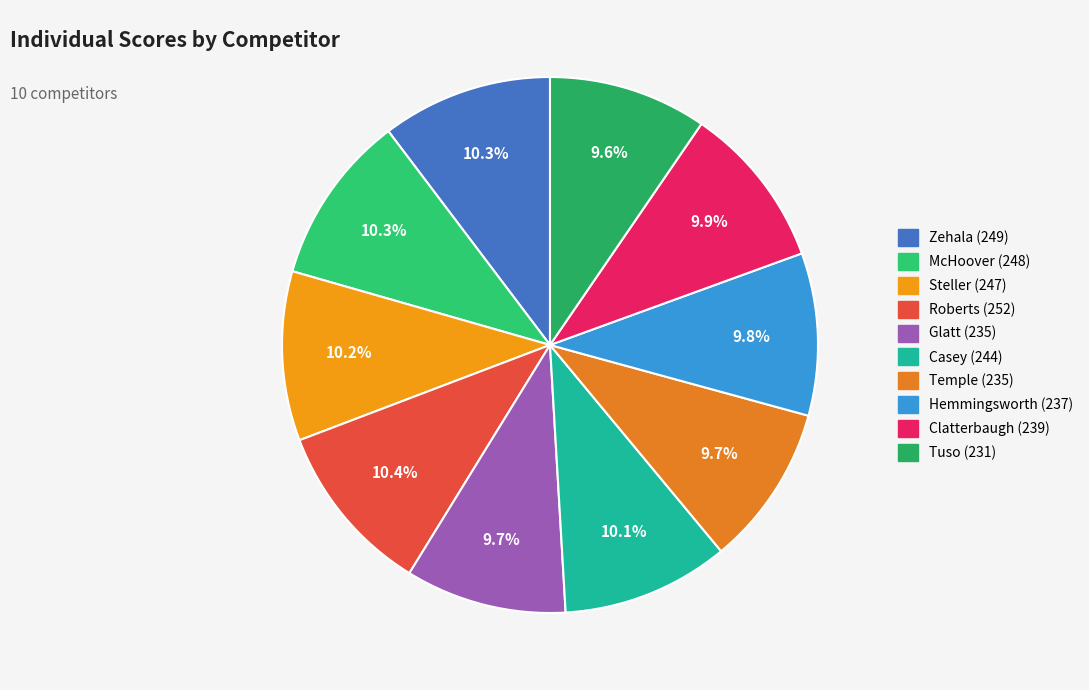

To the nearest percent, what percentage of the pie is Temple?

10%